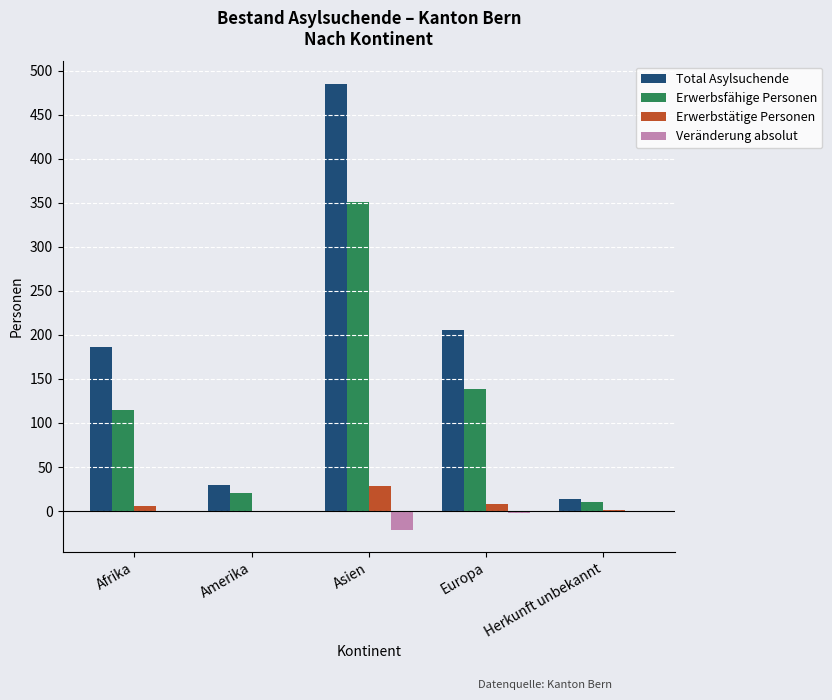

Count the number of categories in the chart.

5